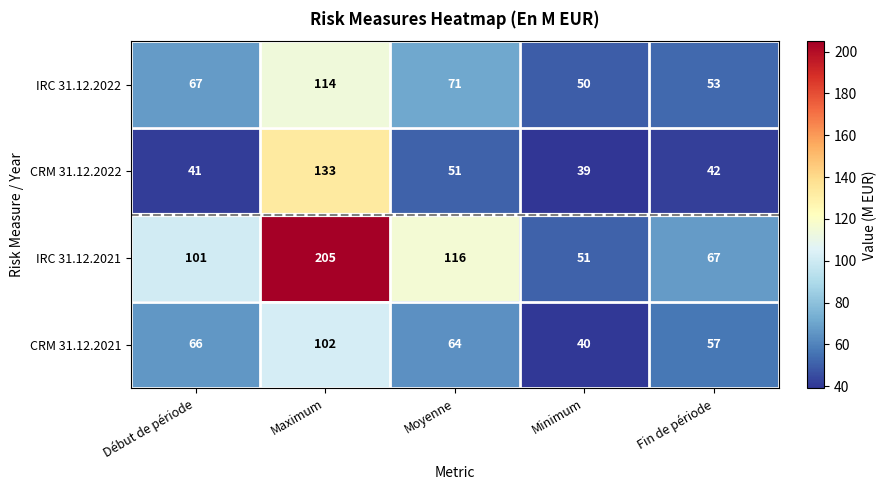

The value of IRC 31.12.2022 at Début de période is 67. True or false?

True